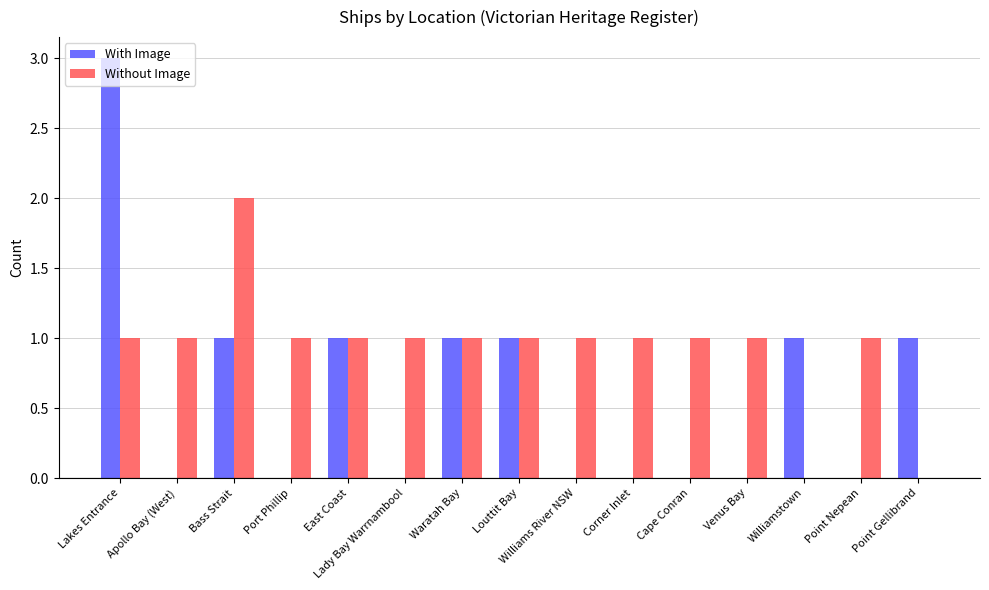

Which series has the largest total across all categories?

Without Image